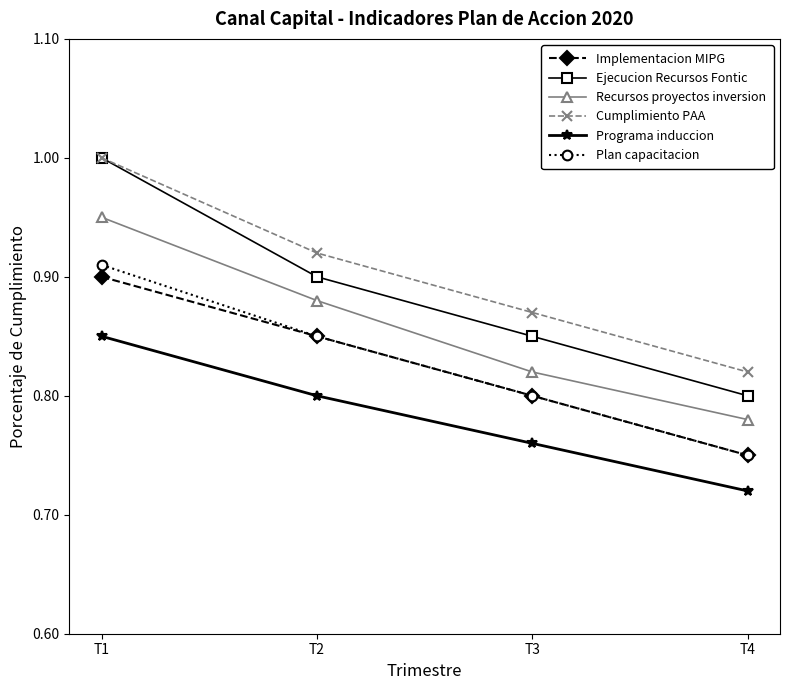

At which category does the chart reach its peak across all series?

T1